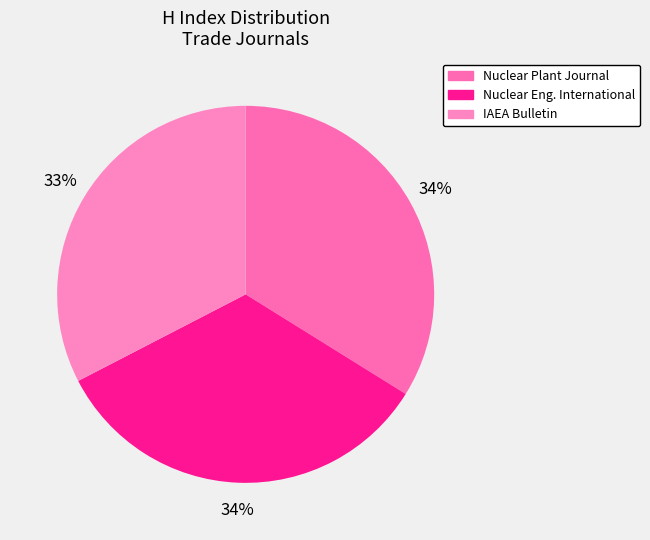

How many segments does this pie chart have?

3